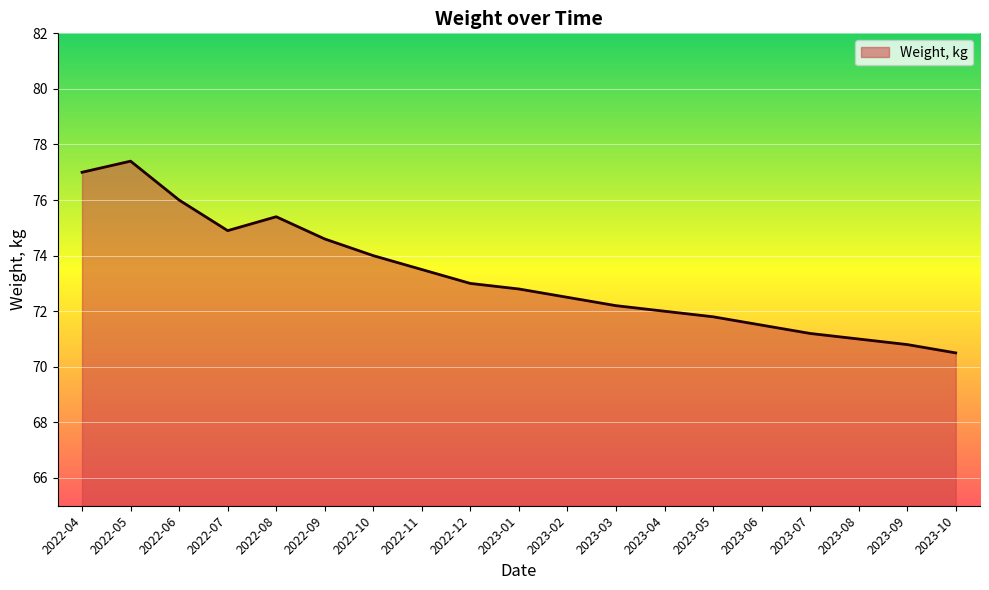

The value at 2022-09 is 103.5. True or false?

False